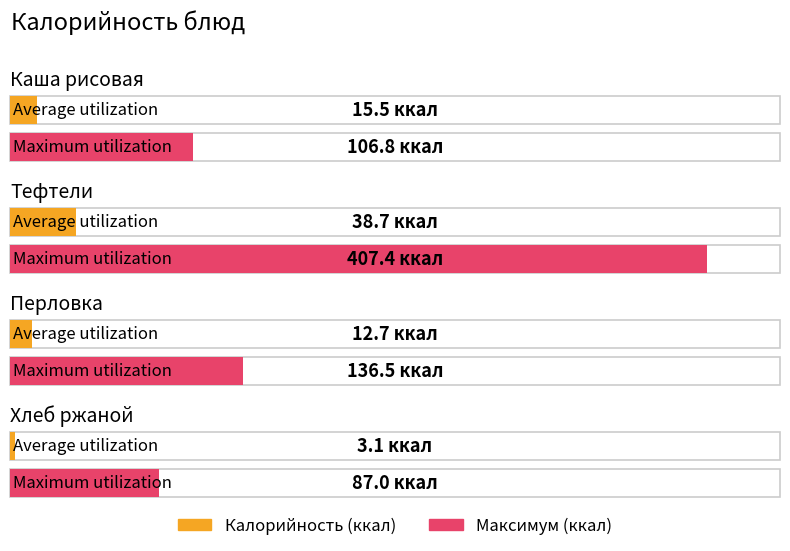

Which series has the widest spread of values?

Maximum utilization